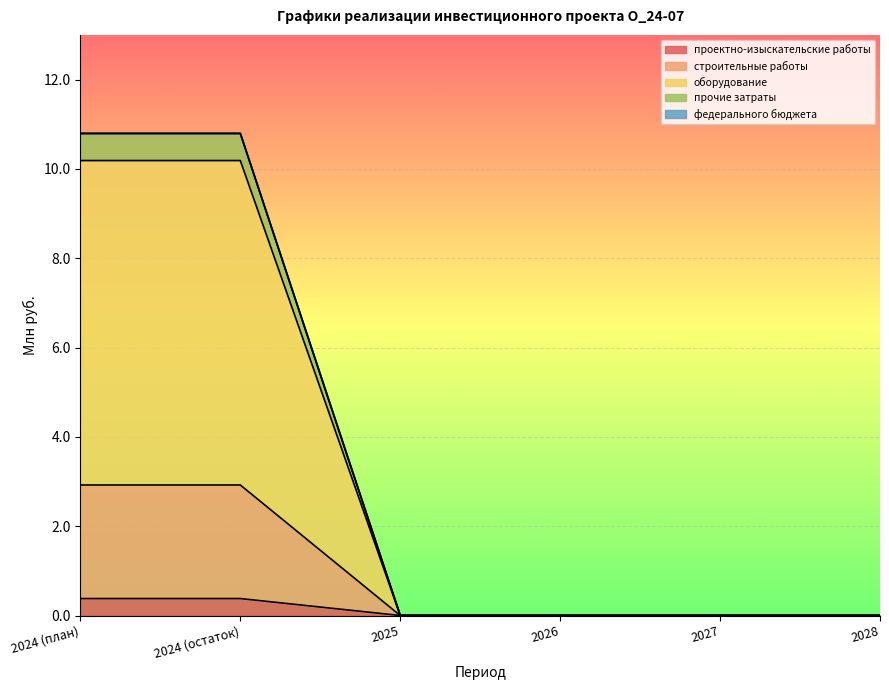

At which category does the chart reach its minimum across all series?

2025